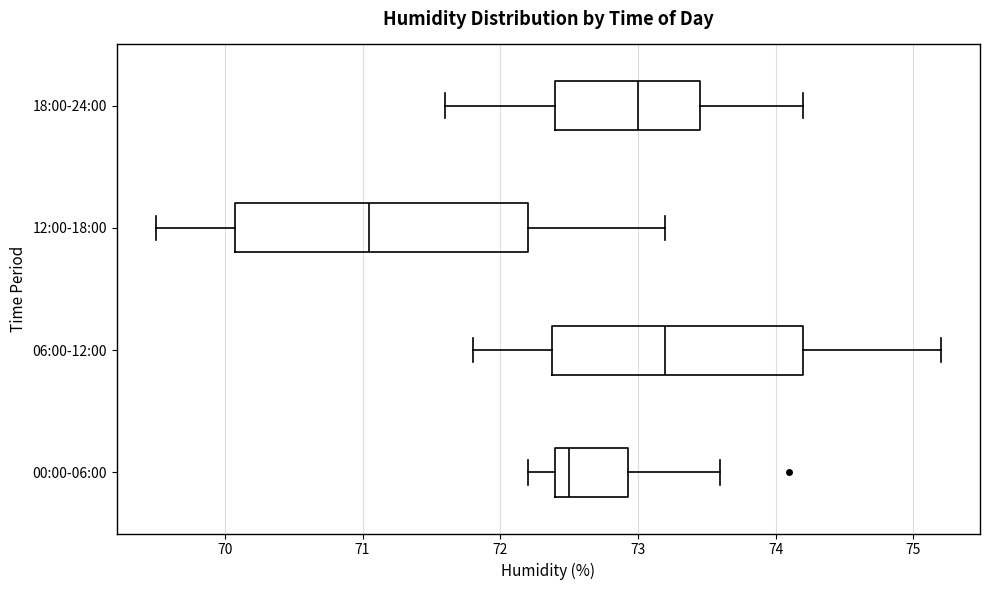

Where is the right edge of the box for 00:00-06:00 on the x-axis? The values are not printed on the chart, so give them approximately, as read against the axis.

72.9